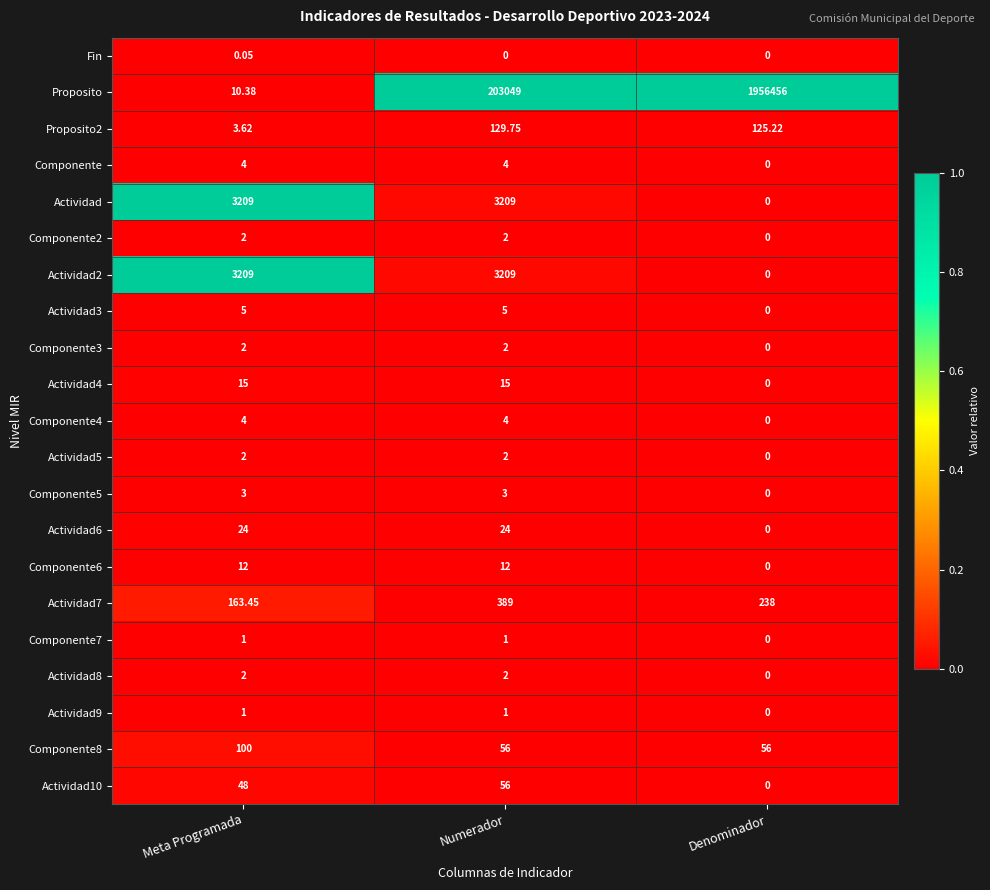

What is the maximum value shown in the chart?

1956456.0